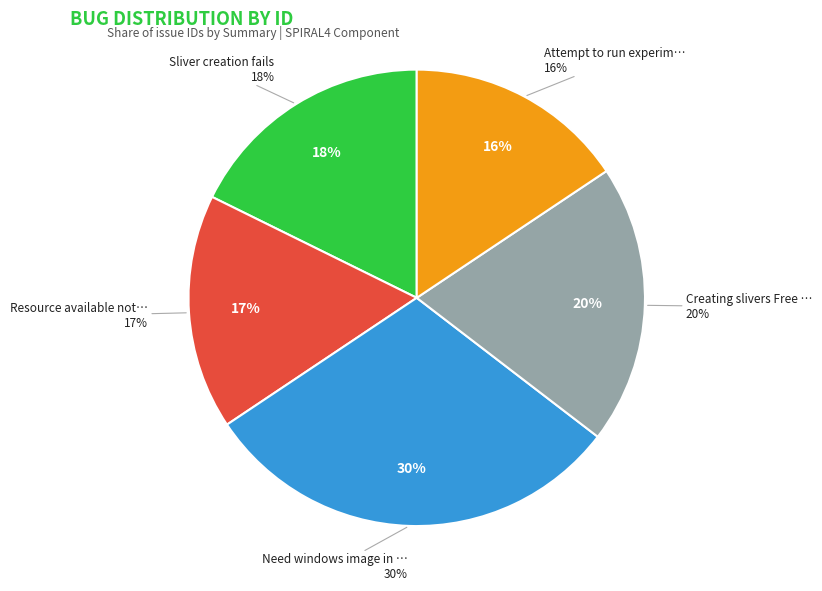

Which slice is the smallest?

Attempt to run experiment 2 VMs